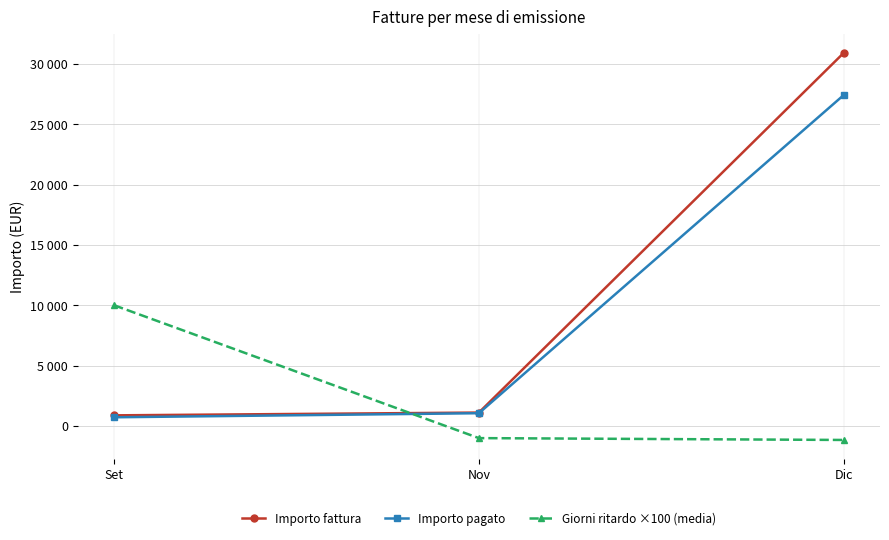

True or false: Giorni ritardo ×100 (media) has a value of -1152.6 at Dic.

True